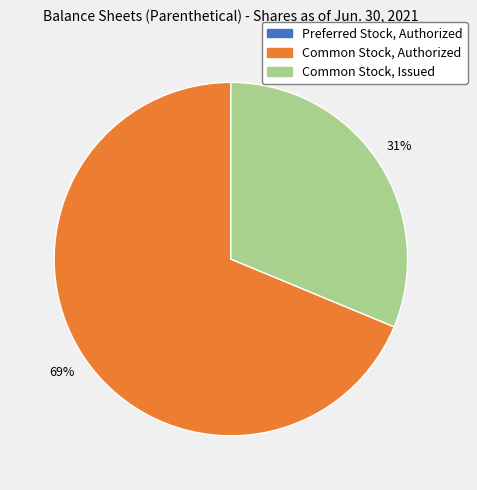

To the nearest percent, what is the difference between the largest and smallest slice percentages?

69%